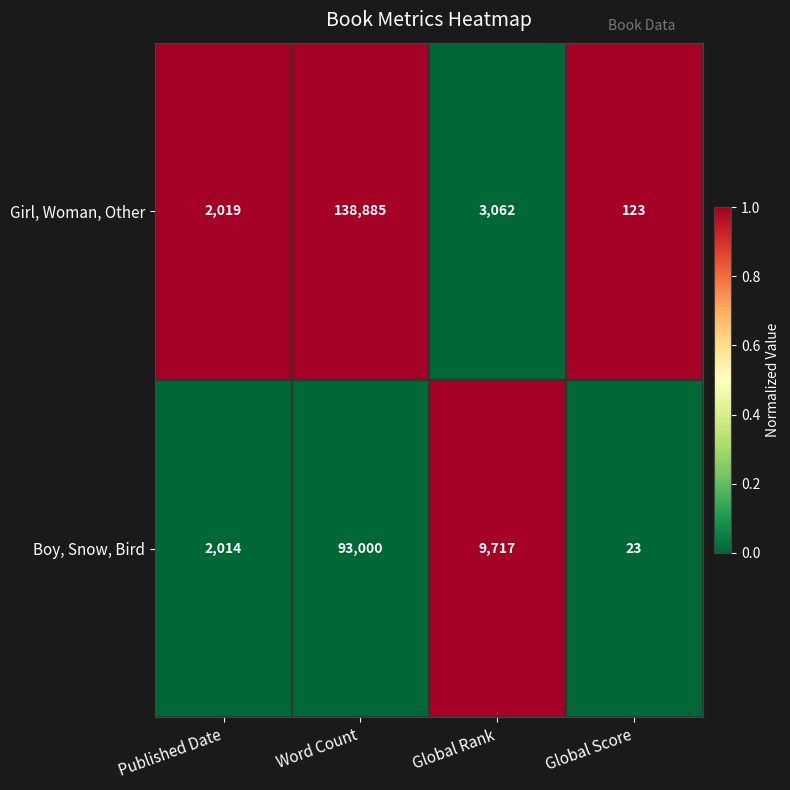

Which label corresponds to the largest value in the chart?

Word Count